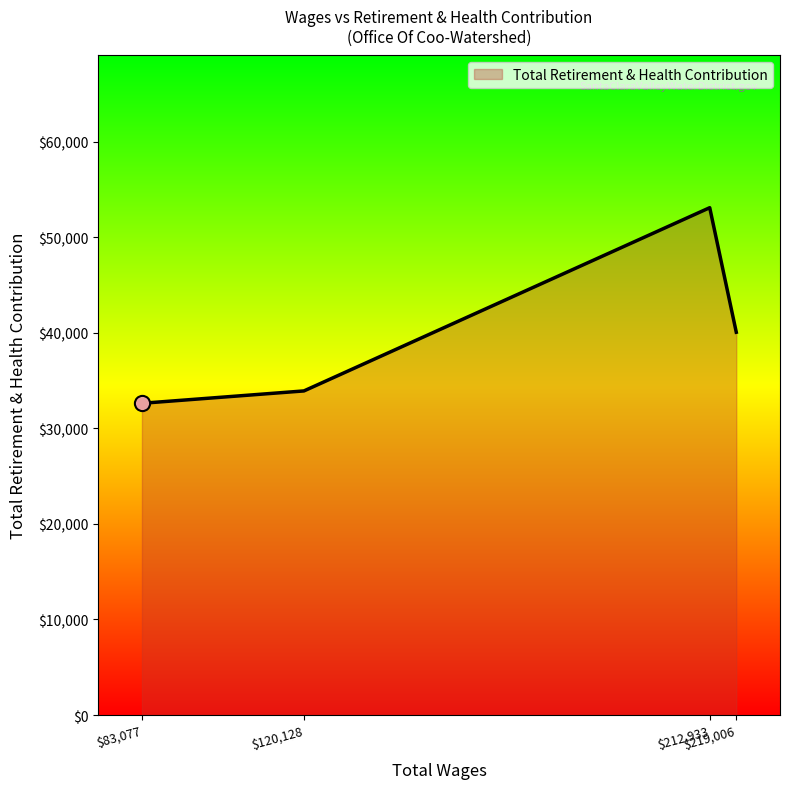

How many interior local peaks (higher than both neighbors) does the data have?

1